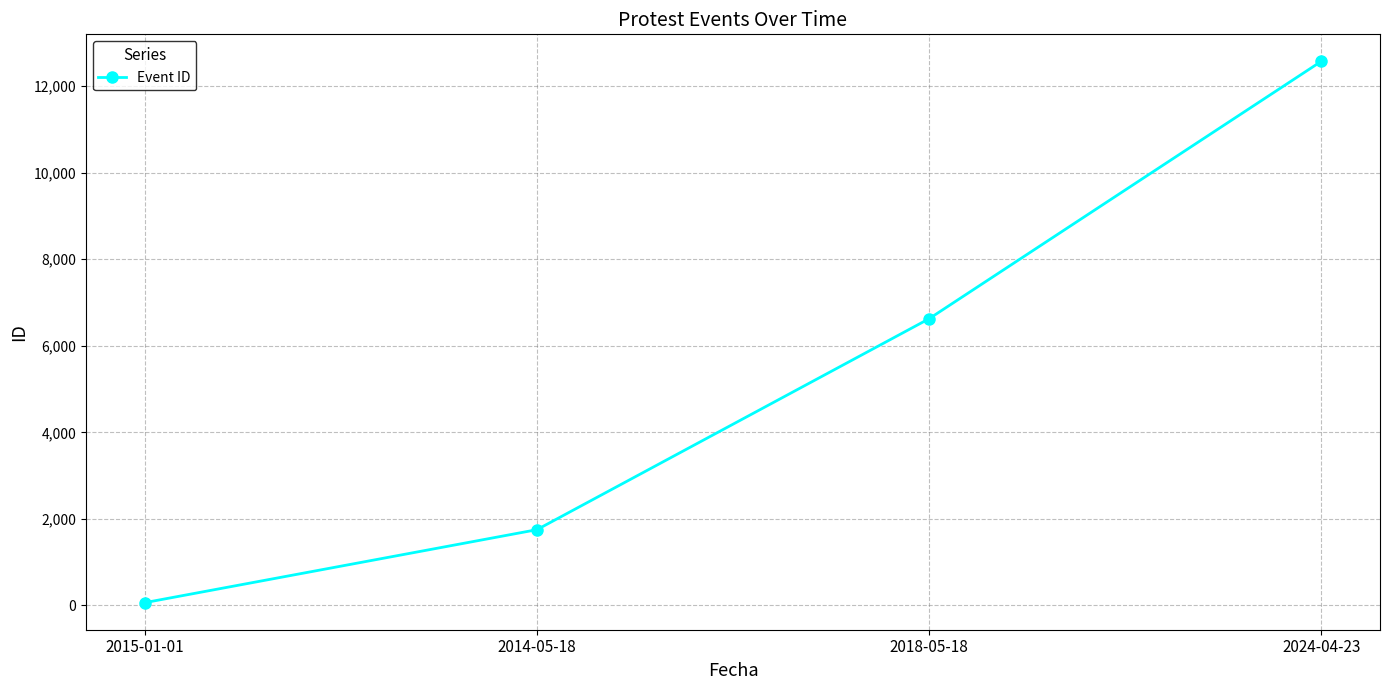

Reading right to left, extract all data points from this chart.

2024-04-23=12571	2018-05-18=6624	2014-05-18=1750	2015-01-01=64